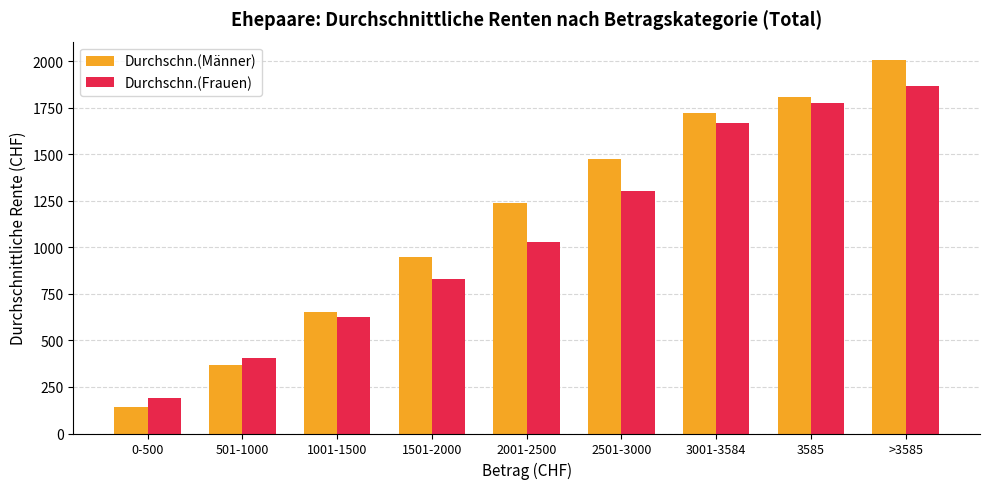

What is the difference between the Durchschn.(Frauen) values at 3001-3584 and 1501-2000?

836